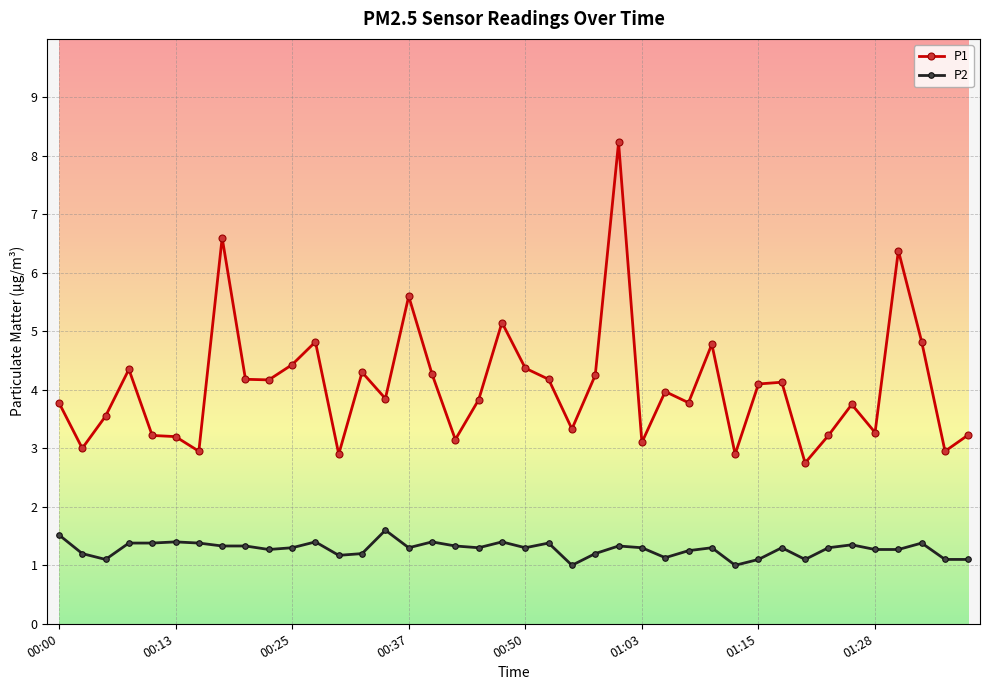

How many lines are shown in the chart?

2